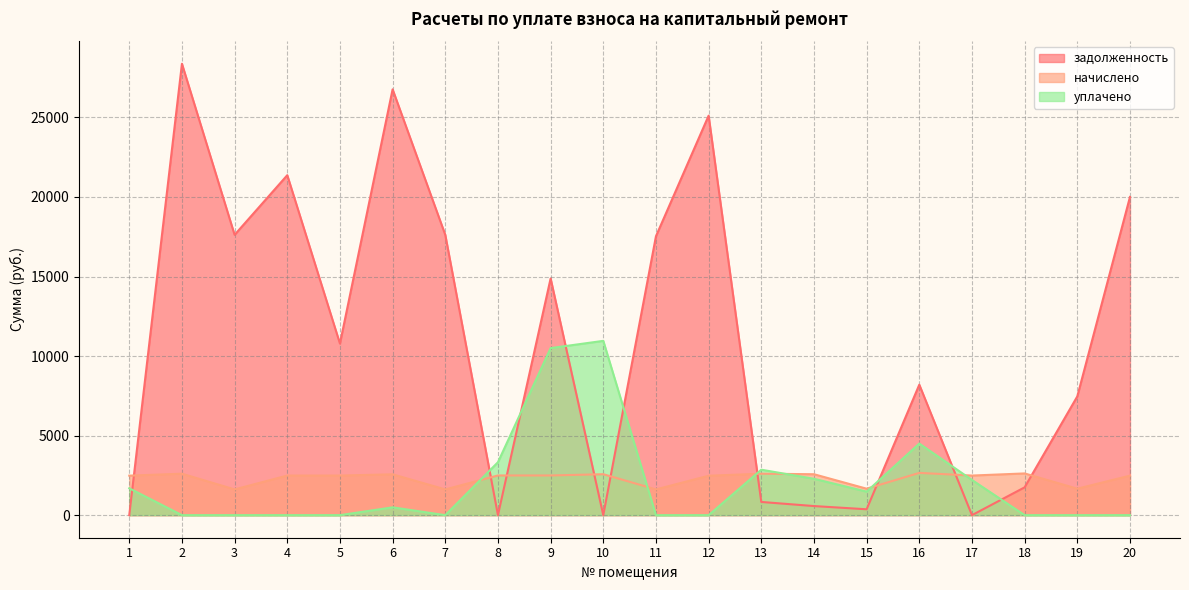

What is the difference between the second highest and minimum values in the уплачено series?

10500.0